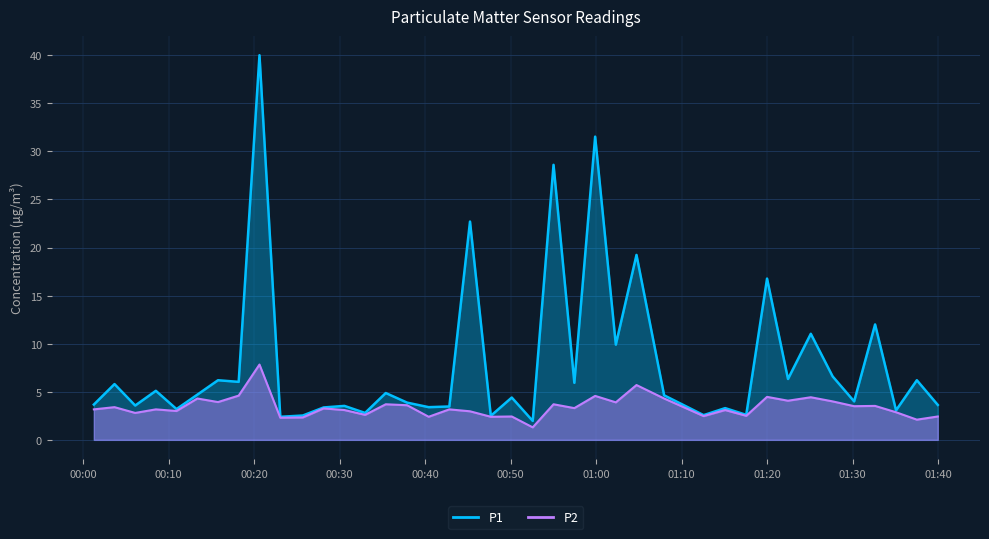

How many interior local valleys (lower than both neighbors) does the data have?

15